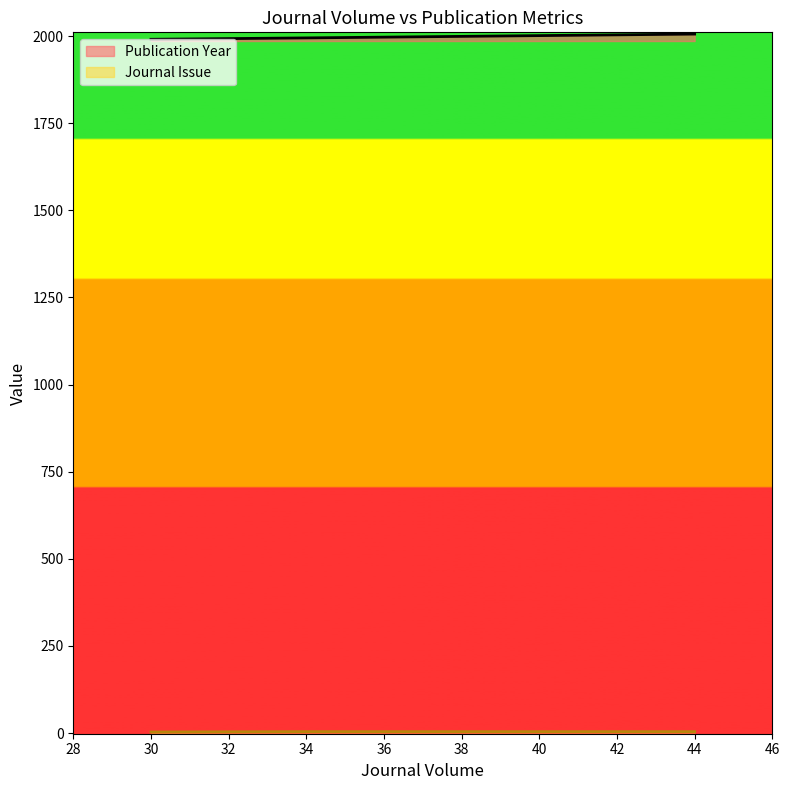

Between 34 and 30, which series saw the biggest shift?

Publication Year